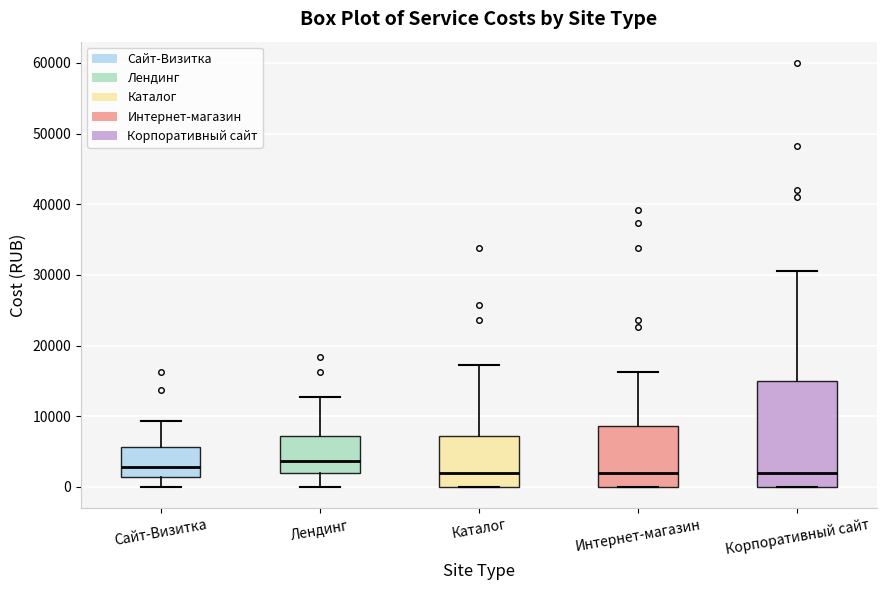

Reading left to right, transcribe this box plot: for each box, give where its median line is, the range the box spans, and where its two whiskers end, as read against the y-axis. The values are not printed on the chart, so give them approximately, as read against the axis.

Сайт-Визитка: median 3000, box 1000 to 6000, whiskers 0 to 9000
Лендинг: median 4000, box 2000 to 7000, whiskers 0 to 13000
Каталог: median 2000, box 0 to 7000, whiskers 0 to 17000
Интернет-магазин: median 2000, box 0 to 9000, whiskers 0 to 16000
Корпоративный сайт: median 2000, box 0 to 15000, whiskers 0 to 31000